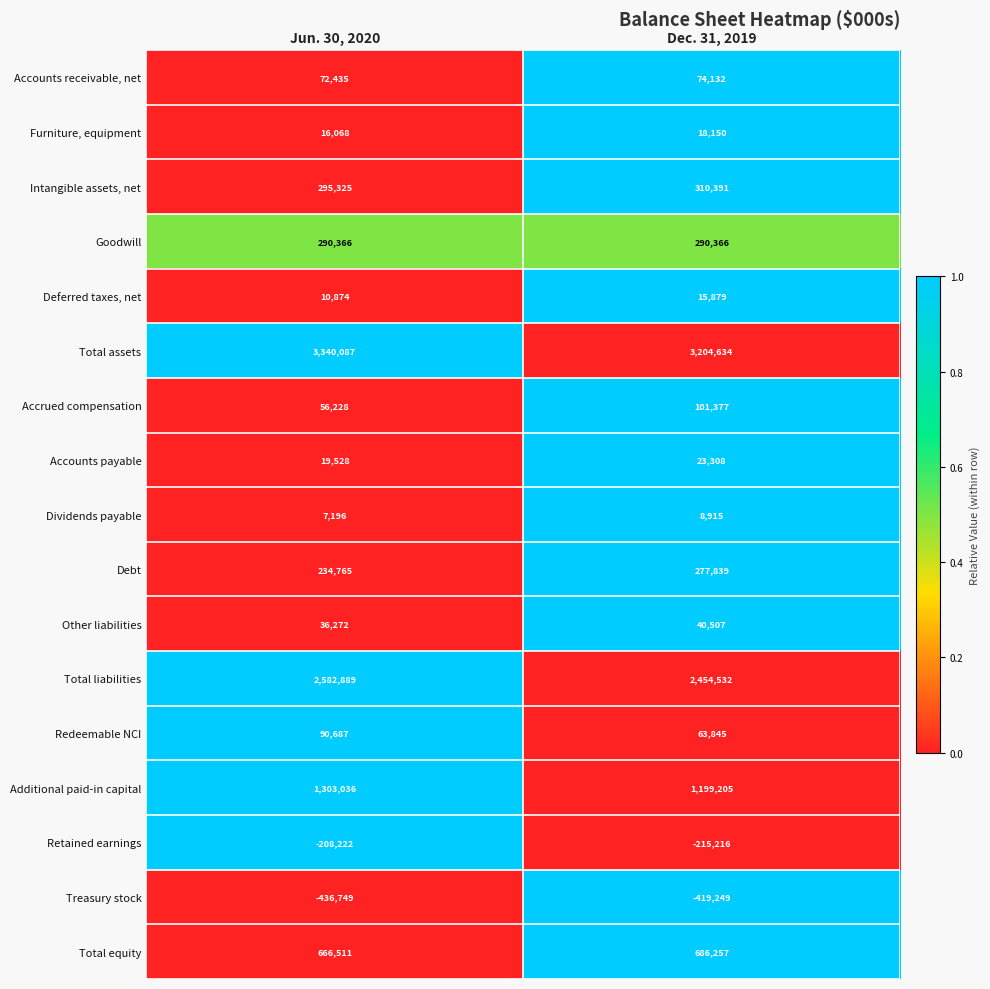

The value of Accounts payable at Jun. 30, 2020 is 19528. True or false?

True